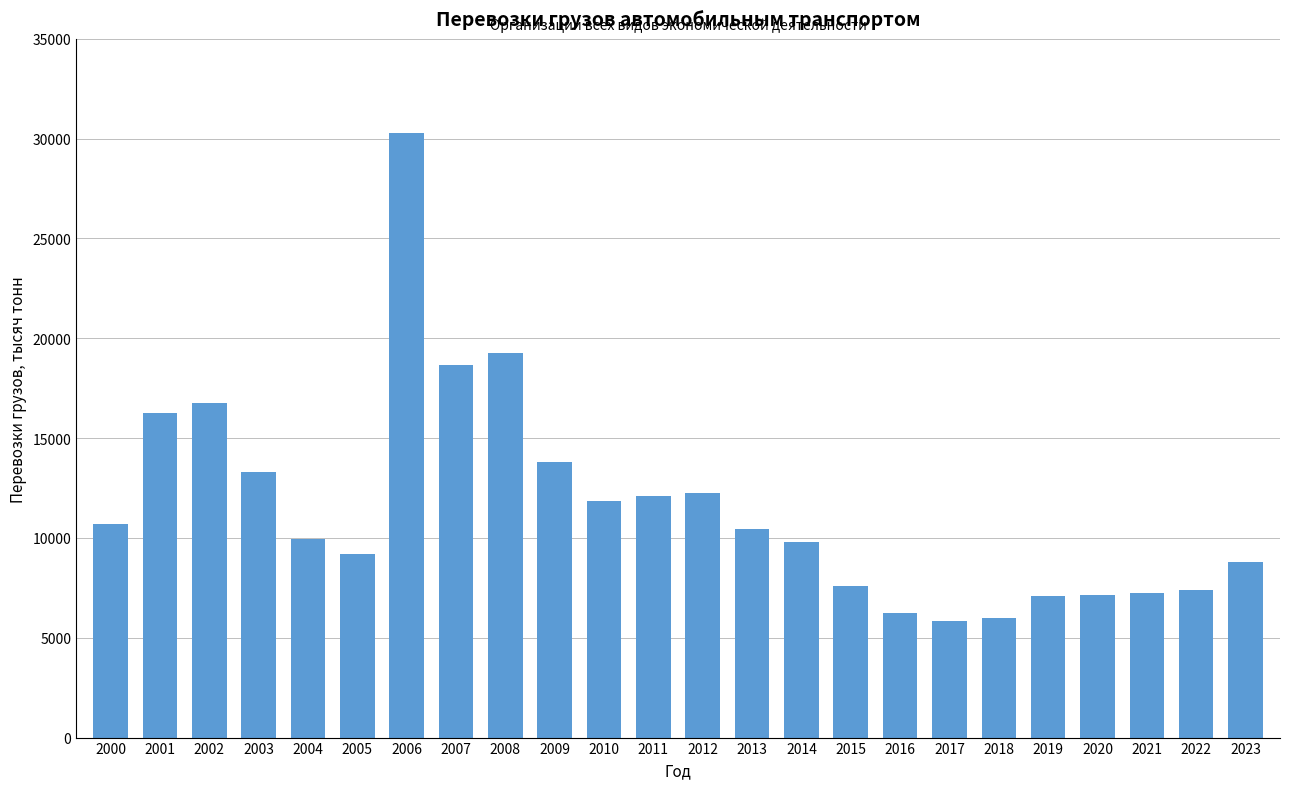

What is the value of the 18th bar from the left?

5816.4